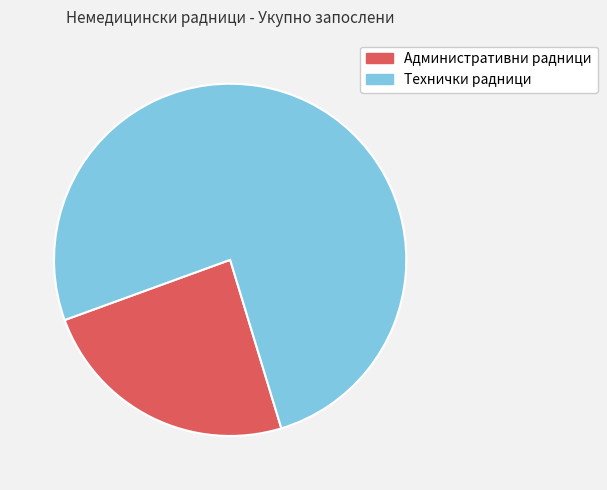

How many segments does this pie chart have?

2